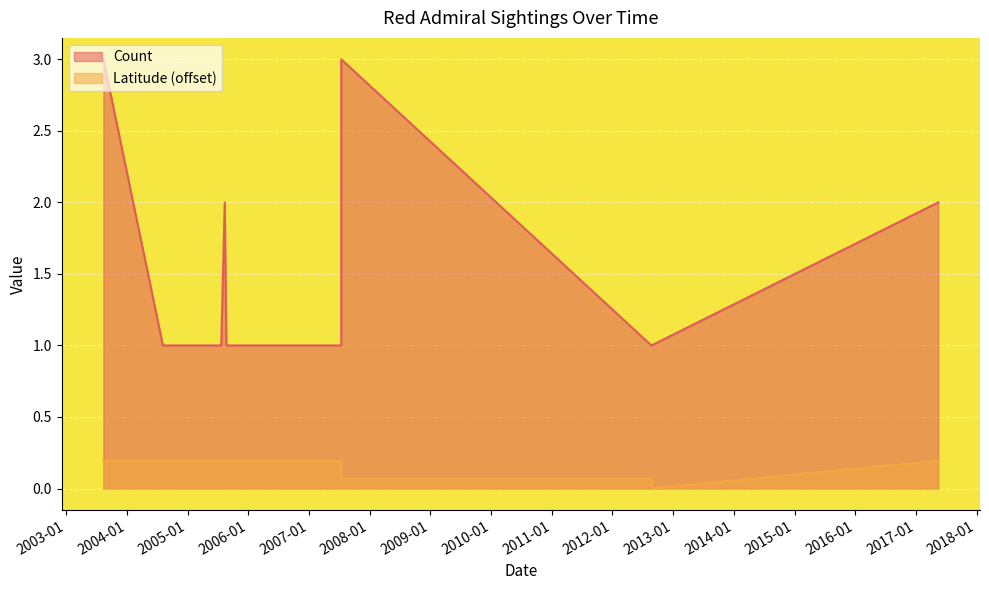

True or false: Latitude and Count cross at least once.

False